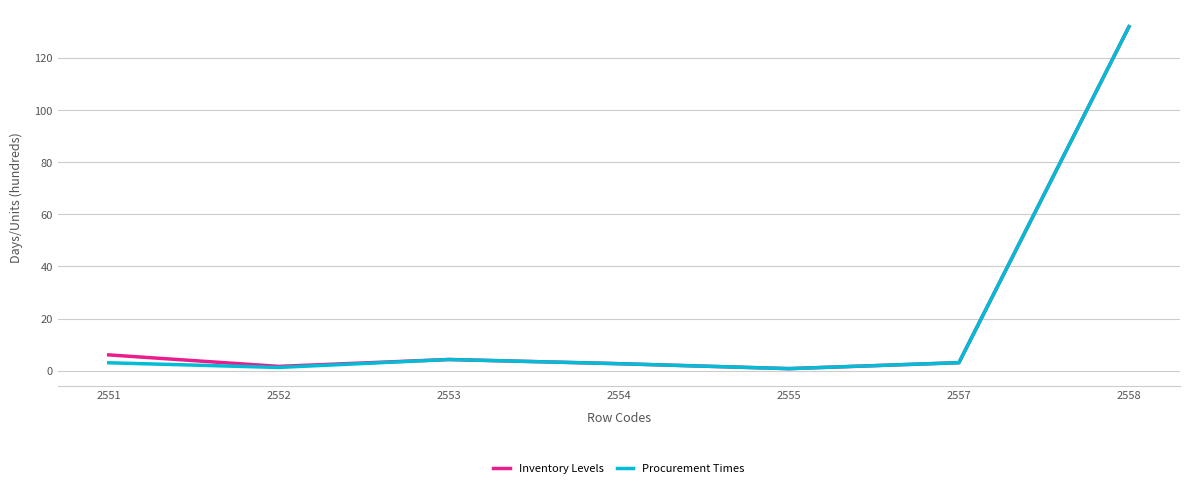

Between 2551 and 2552, which series saw the biggest shift?

Inventory Levels